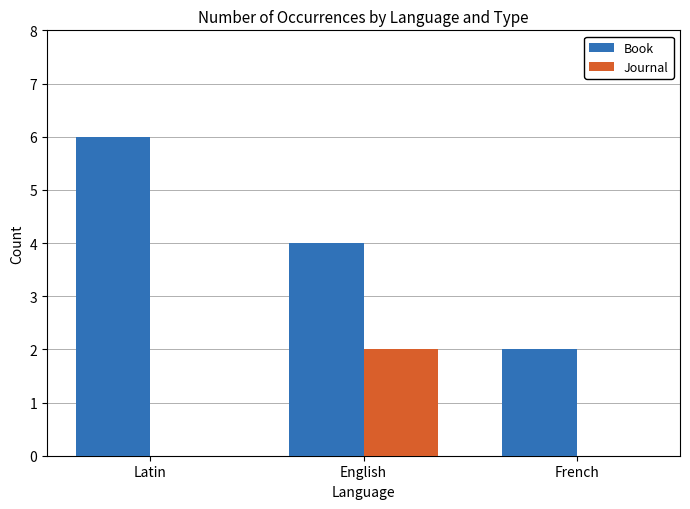

Is it true that Book equals 2 at French?

True